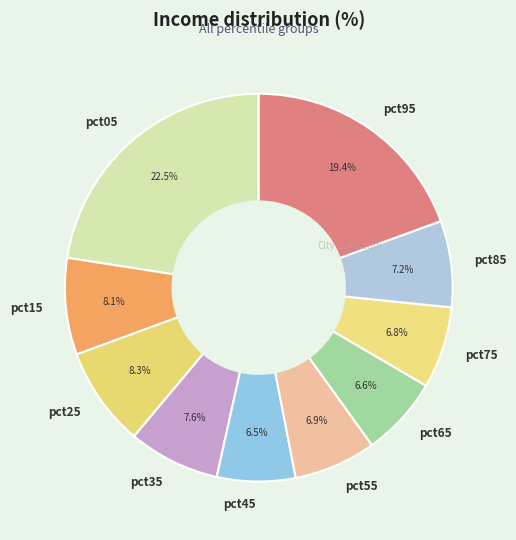

The pct25 slice represents 8% of the pie. True or false?

True